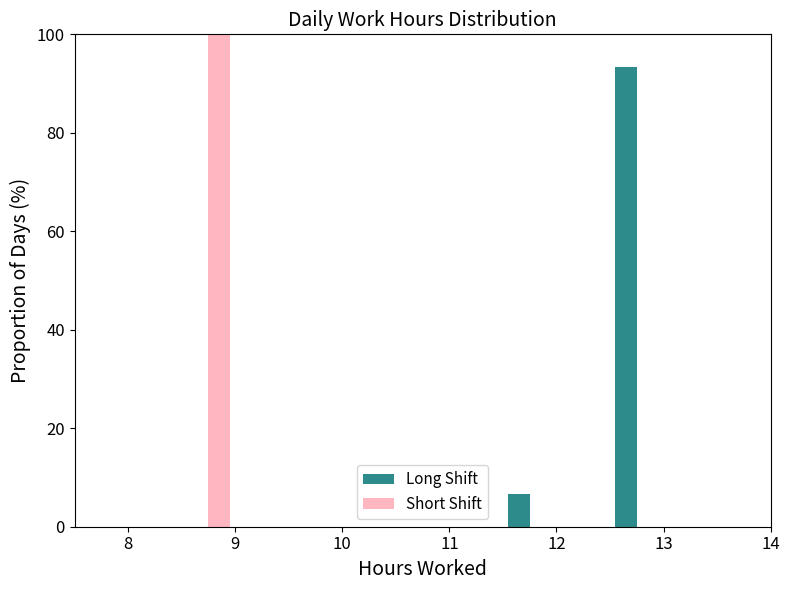

Reading left to right, transcribe all the data shown in this chart.

Long Shift: 0.0	0.0	0.0	0.0	0.0	0.0	0.0	6.7	0.0	93.3	0.0
Short Shift: 0.0	100.0	0.0	0.0	0.0	0.0	0.0	0.0	0.0	0.0	0.0